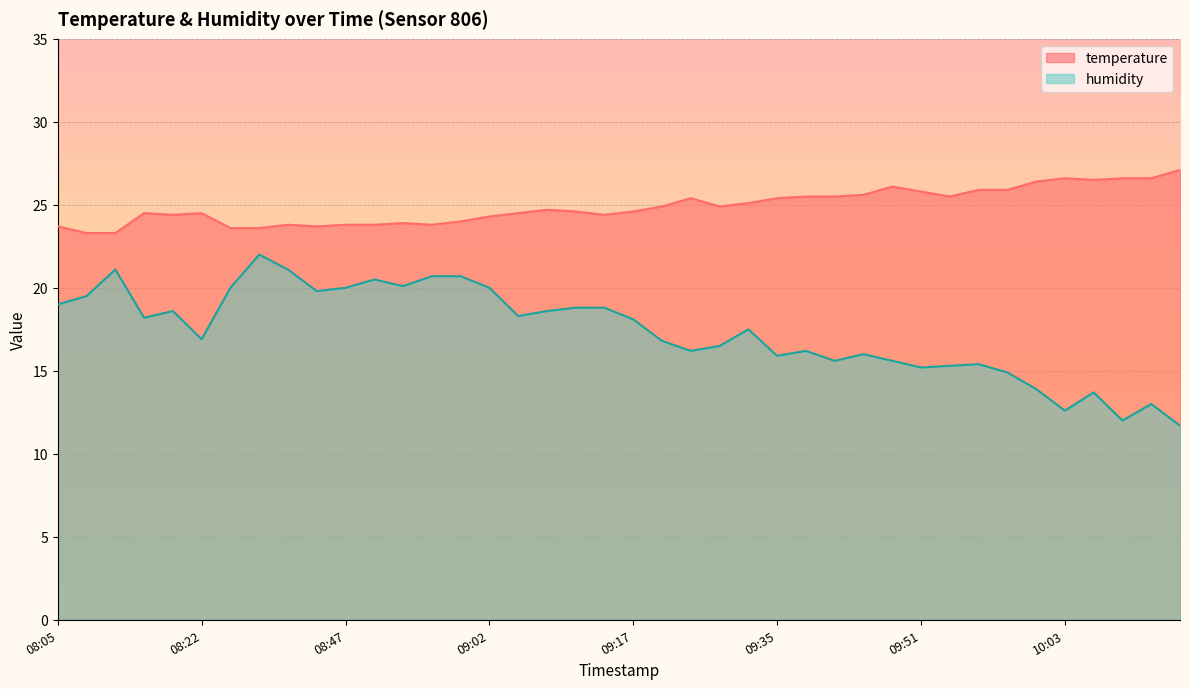

What is the smallest value displayed?

11.7